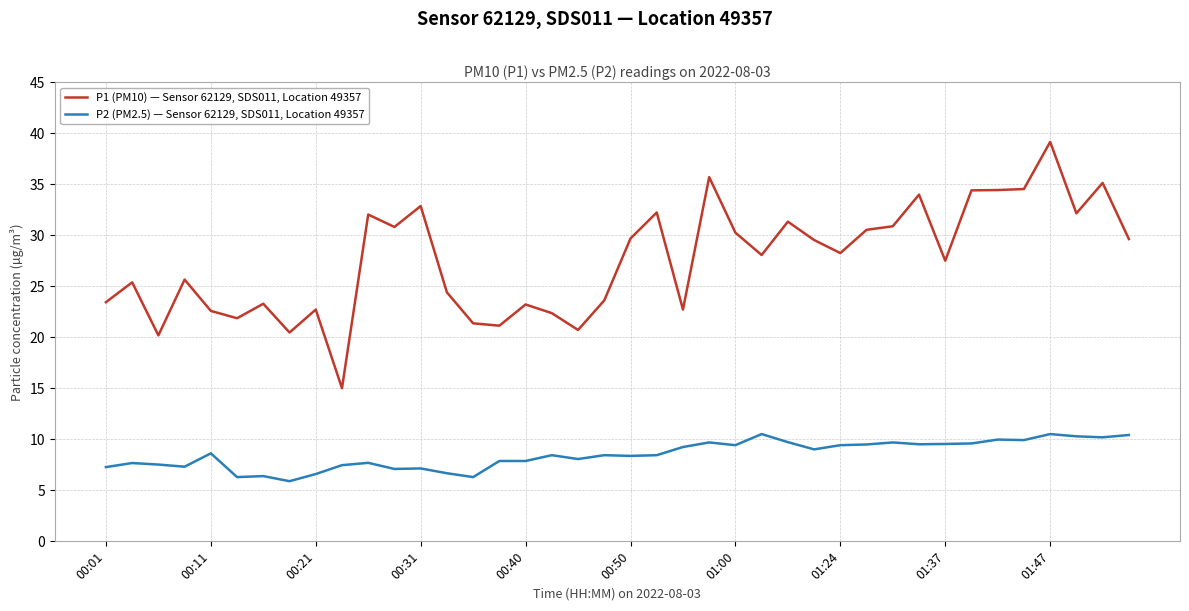

Does the chart display data point markers on the line(s)?

No